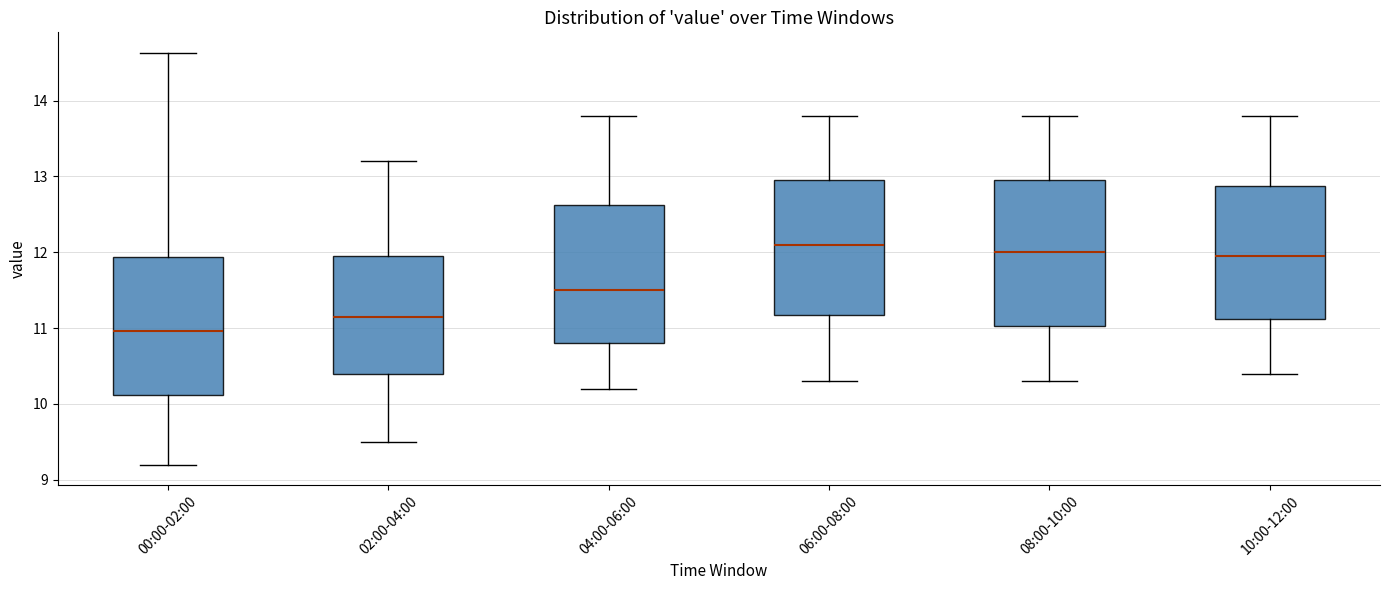

Which box's median line is the lowest?

00:00-02:00